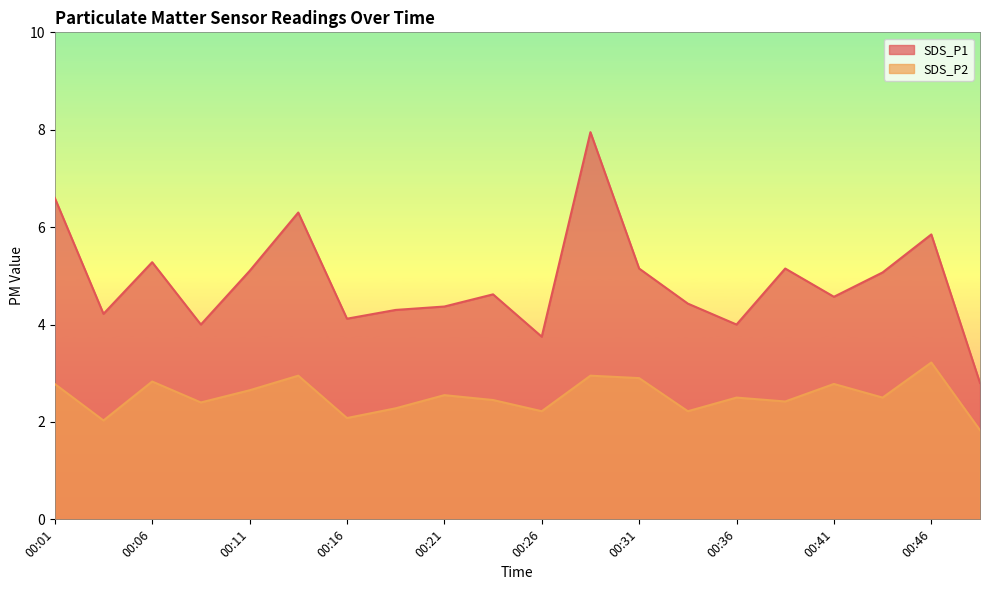

How many series are shown in this chart?

2